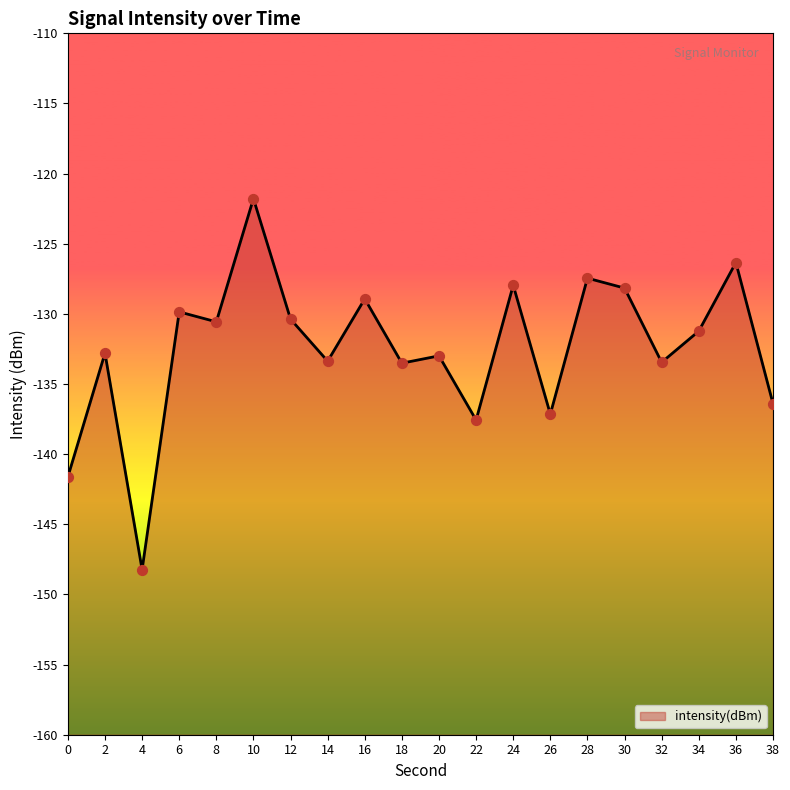

What is the change in value from 8 to 26?

-6.6